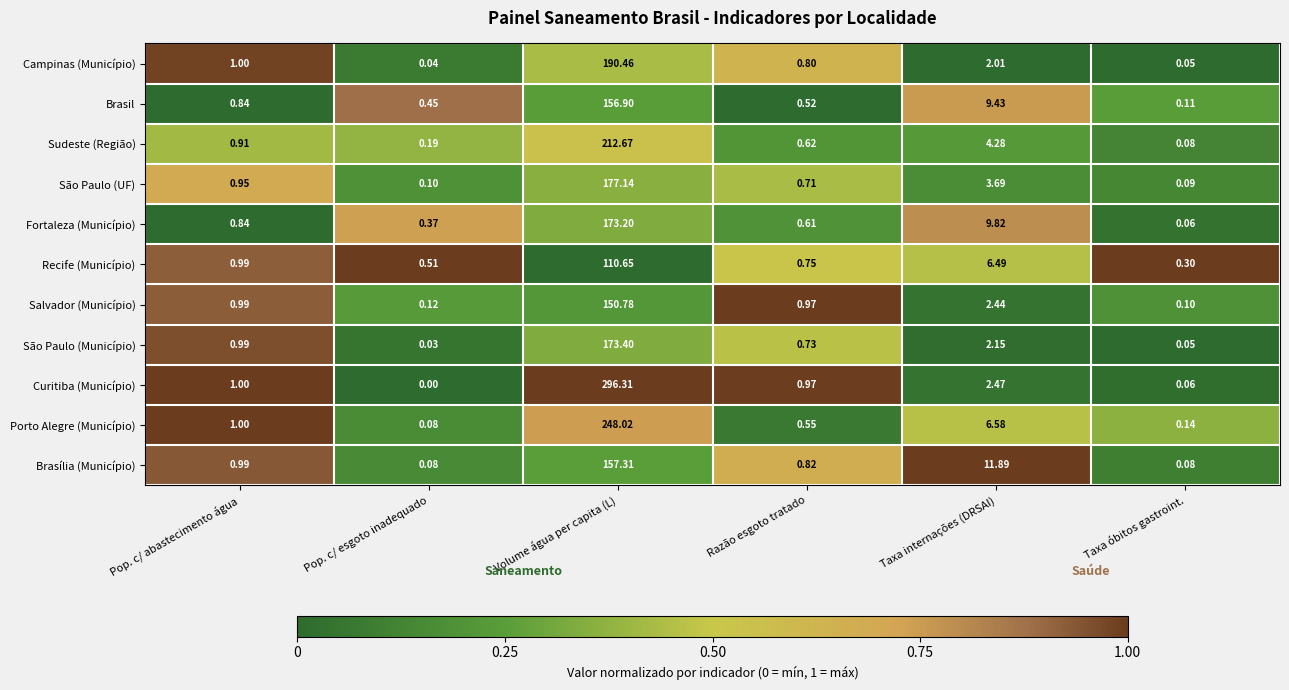

Between Pop. c/ abastecimento água and Taxa óbitos gastroint., which series saw the biggest shift?

Campinas (Município)